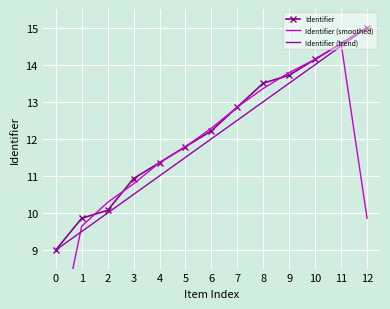

What is the difference between the Identifier (smoothed) values at 11 and 6?

2.3